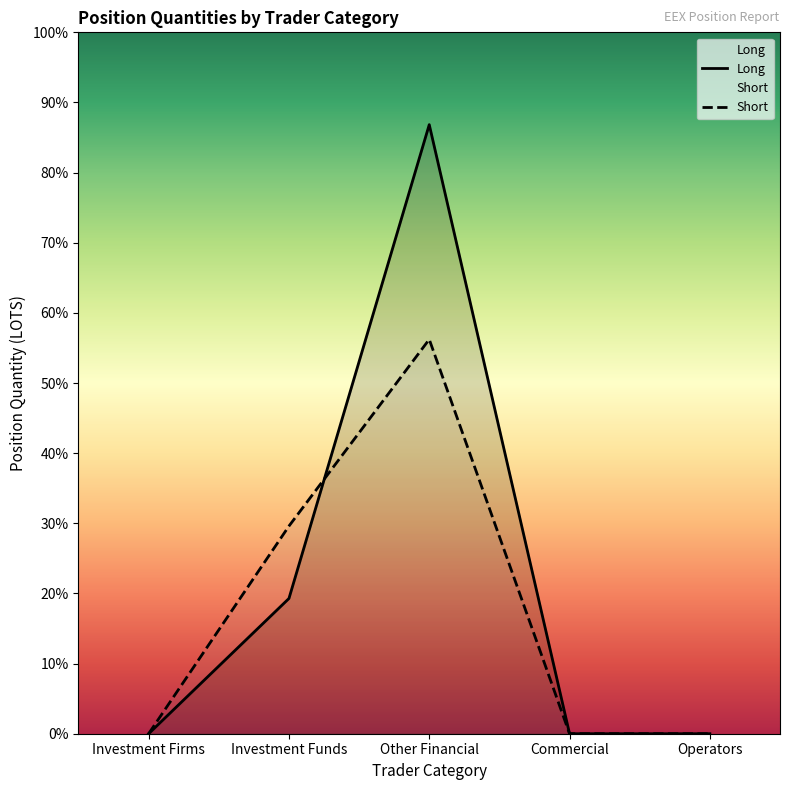

Is it true that Short equals 11656.6 at Investment Funds?

False